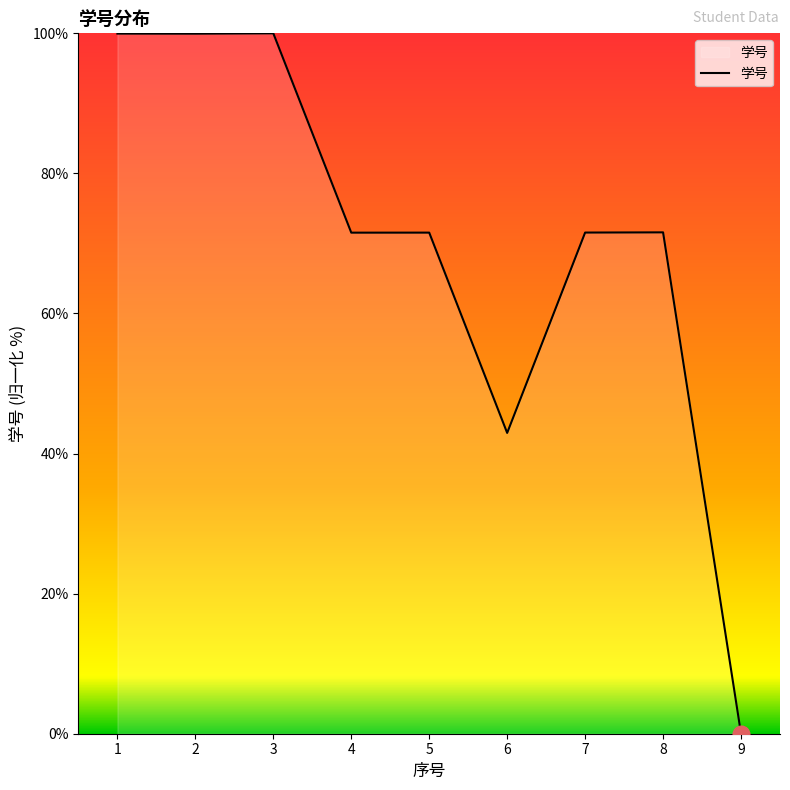

Between 9 and 8, which is larger?

8